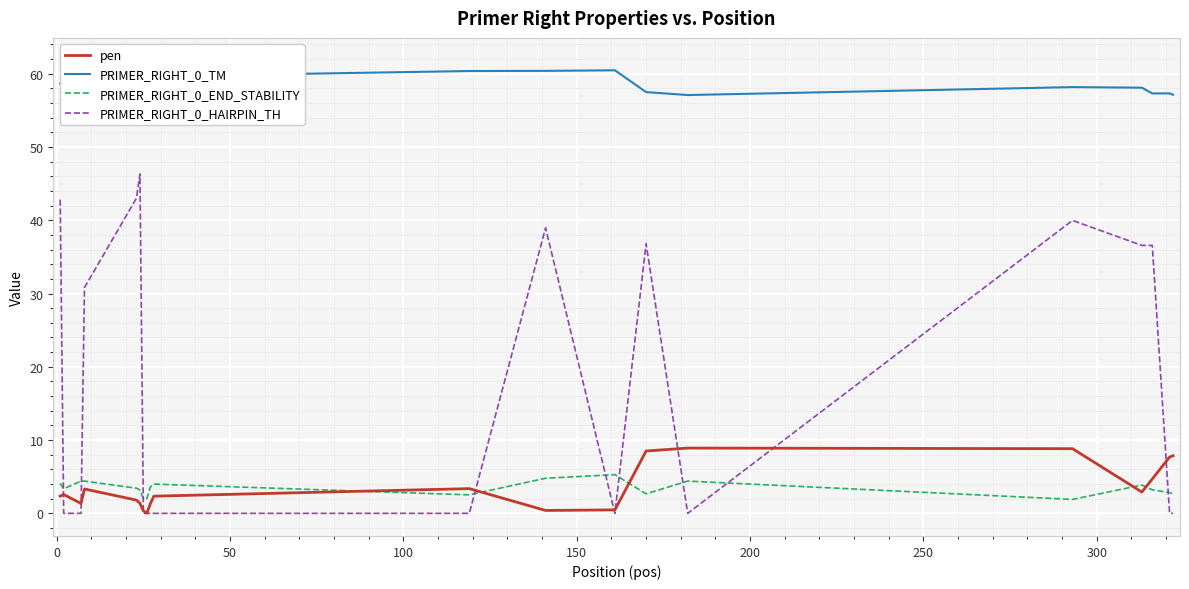

True or false: pen and PRIMER_RIGHT_0_END_STABILITY intersect in this chart.

True